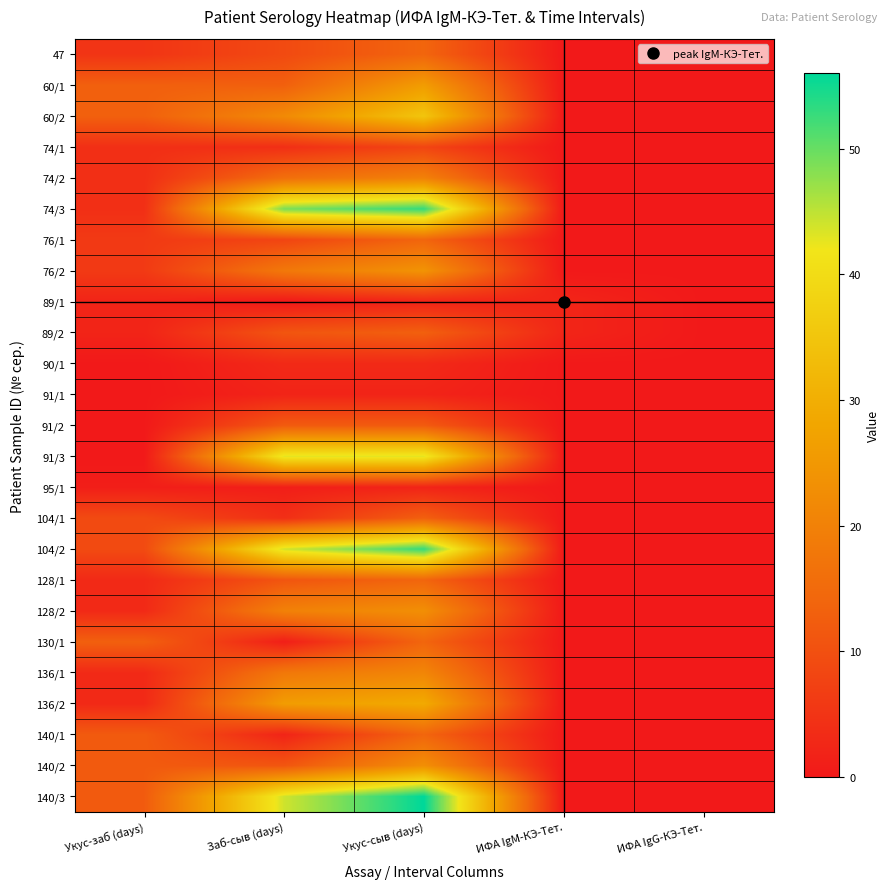

Reading right to left, transcribe all the data shown in this chart.

47: ИФА IgG-КЭ-Тет.=0.0	ИФА IgM-КЭ-Тет.=0.0	Укус-сыв (days)=14.0	Заб-сыв (days)=9.0	Укус-заб (days)=5.0
60/1: ИФА IgG-КЭ-Тет.=0.0	ИФА IgM-КЭ-Тет.=0.0	Укус-сыв (days)=26.0	Заб-сыв (days)=13.0	Укус-заб (days)=13.0
60/2: ИФА IgG-КЭ-Тет.=0.0	ИФА IgM-КЭ-Тет.=0.0	Укус-сыв (days)=35.0	Заб-сыв (days)=22.0	Укус-заб (days)=13.0
74/1: ИФА IgG-КЭ-Тет.=0.0	ИФА IgM-КЭ-Тет.=0.0	Укус-сыв (days)=8.0	Заб-сыв (days)=4.0	Укус-заб (days)=4.0
74/2: ИФА IgG-КЭ-Тет.=0.0	ИФА IgM-КЭ-Тет.=0.0	Укус-сыв (days)=20.0	Заб-сыв (days)=16.0	Укус-заб (days)=4.0
74/3: ИФА IgG-КЭ-Тет.=0.0	ИФА IgM-КЭ-Тет.=0.0	Укус-сыв (days)=53.0	Заб-сыв (days)=49.0	Укус-заб (days)=4.0
76/1: ИФА IgG-КЭ-Тет.=0.0	ИФА IgM-КЭ-Тет.=0.0	Укус-сыв (days)=14.0	Заб-сыв (days)=8.0	Укус-заб (days)=6.0
76/2: ИФА IgG-КЭ-Тет.=0.0	ИФА IgM-КЭ-Тет.=0.0	Укус-сыв (days)=24.0	Заб-сыв (days)=18.0	Укус-заб (days)=6.0
89/1: ИФА IgG-КЭ-Тет.=0.0	ИФА IgM-КЭ-Тет.=2.3	Укус-сыв (days)=2.0	Заб-сыв (days)=0.0	Укус-заб (days)=2.0
89/2: ИФА IgG-КЭ-Тет.=0.0	ИФА IgM-КЭ-Тет.=2.3	Укус-сыв (days)=13.0	Заб-сыв (days)=11.0	Укус-заб (days)=2.0
90/1: ИФА IgG-КЭ-Тет.=0.0	ИФА IgM-КЭ-Тет.=0.0	Укус-сыв (days)=3.0	Заб-сыв (days)=3.0	Укус-заб (days)=0.0
91/1: ИФА IgG-КЭ-Тет.=0.0	ИФА IgM-КЭ-Тет.=0.0	Укус-сыв (days)=2.0	Заб-сыв (days)=2.0	Укус-заб (days)=0.0
91/2: ИФА IgG-КЭ-Тет.=0.0	ИФА IgM-КЭ-Тет.=0.0	Укус-сыв (days)=12.0	Заб-сыв (days)=12.0	Укус-заб (days)=0.0
91/3: ИФА IgG-КЭ-Тет.=0.0	ИФА IgM-КЭ-Тет.=0.0	Укус-сыв (days)=43.0	Заб-сыв (days)=43.0	Укус-заб (days)=0.0
95/1: ИФА IgG-КЭ-Тет.=0.0	ИФА IgM-КЭ-Тет.=0.0	Укус-сыв (days)=2.0	Заб-сыв (days)=1.0	Укус-заб (days)=1.0
104/1: ИФА IgG-КЭ-Тет.=0.0	ИФА IgM-КЭ-Тет.=0.0	Укус-сыв (days)=13.0	Заб-сыв (days)=4.0	Укус-заб (days)=9.0
104/2: ИФА IgG-КЭ-Тет.=0.0	ИФА IgM-КЭ-Тет.=0.0	Укус-сыв (days)=53.0	Заб-сыв (days)=44.0	Укус-заб (days)=9.0
128/1: ИФА IgG-КЭ-Тет.=0.0	ИФА IgM-КЭ-Тет.=0.0	Укус-сыв (days)=14.0	Заб-сыв (days)=11.0	Укус-заб (days)=3.0
128/2: ИФА IgG-КЭ-Тет.=0.0	ИФА IgM-КЭ-Тет.=0.0	Укус-сыв (days)=23.0	Заб-сыв (days)=20.0	Укус-заб (days)=3.0
130/1: ИФА IgG-КЭ-Тет.=0.0	ИФА IgM-КЭ-Тет.=0.0	Укус-сыв (days)=14.0	Заб-сыв (days)=1.0	Укус-заб (days)=13.0
136/1: ИФА IgG-КЭ-Тет.=0.0	ИФА IgM-КЭ-Тет.=0.0	Укус-сыв (days)=21.0	Заб-сыв (days)=18.0	Укус-заб (days)=3.0
136/2: ИФА IgG-КЭ-Тет.=0.0	ИФА IgM-КЭ-Тет.=0.0	Укус-сыв (days)=29.0	Заб-сыв (days)=26.0	Укус-заб (days)=3.0
140/1: ИФА IgG-КЭ-Тет.=0.0	ИФА IgM-КЭ-Тет.=0.0	Укус-сыв (days)=14.0	Заб-сыв (days)=2.0	Укус-заб (days)=12.0
140/2: ИФА IgG-КЭ-Тет.=0.0	ИФА IgM-КЭ-Тет.=0.0	Укус-сыв (days)=23.0	Заб-сыв (days)=11.0	Укус-заб (days)=12.0
140/3: ИФА IgG-КЭ-Тет.=0.0	ИФА IgM-КЭ-Тет.=0.0	Укус-сыв (days)=56.0	Заб-сыв (days)=44.0	Укус-заб (days)=12.0